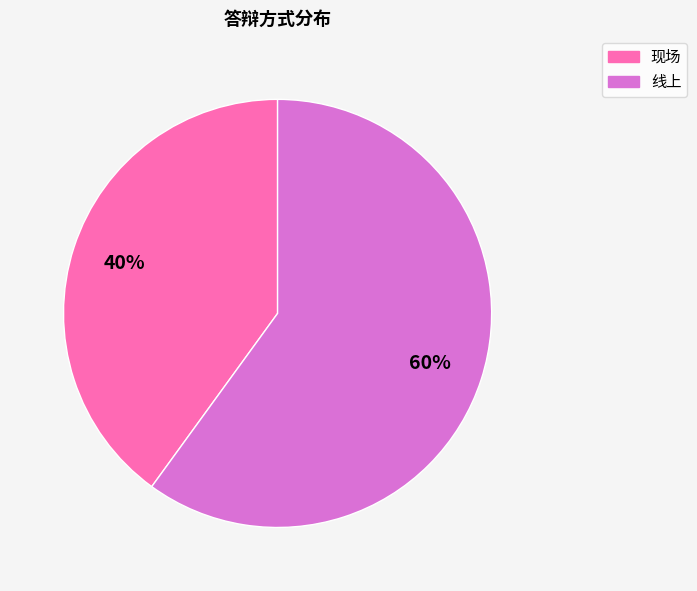

To the nearest percent, what portion does 现场 represent?

40%